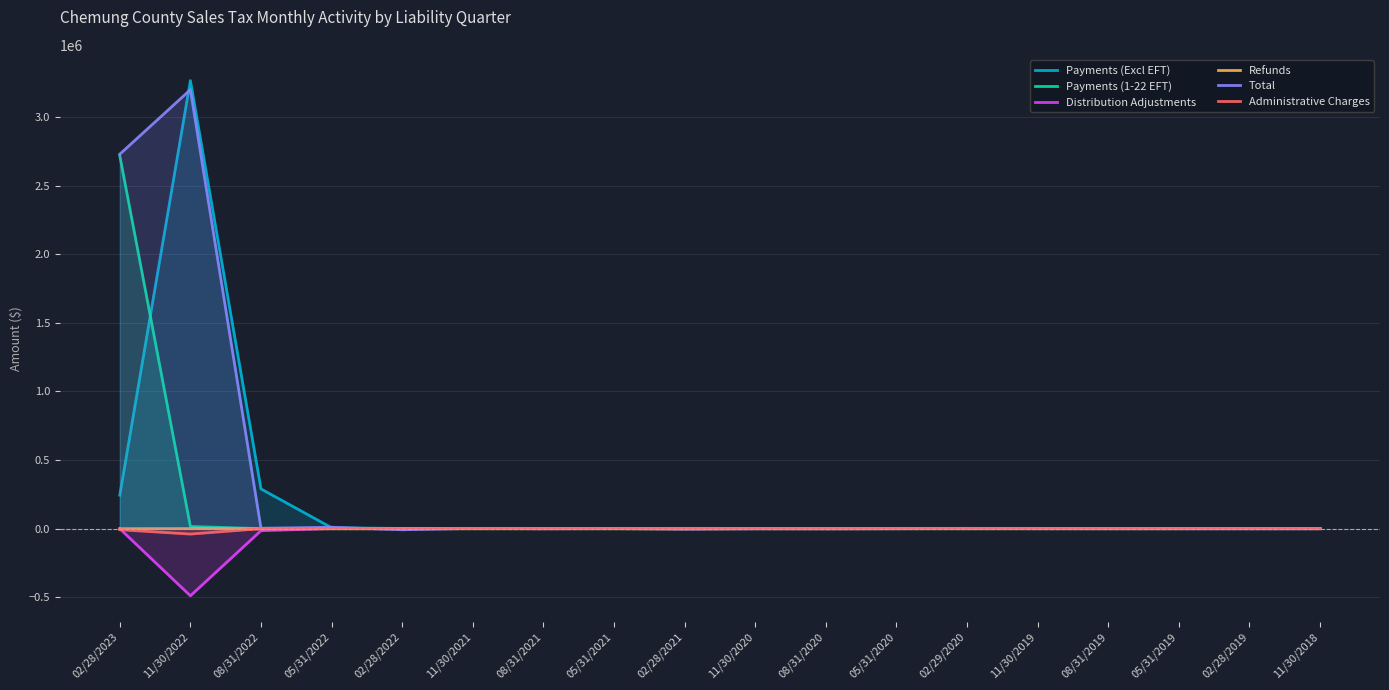

What is the sum of all Refunds values?

-4672.0